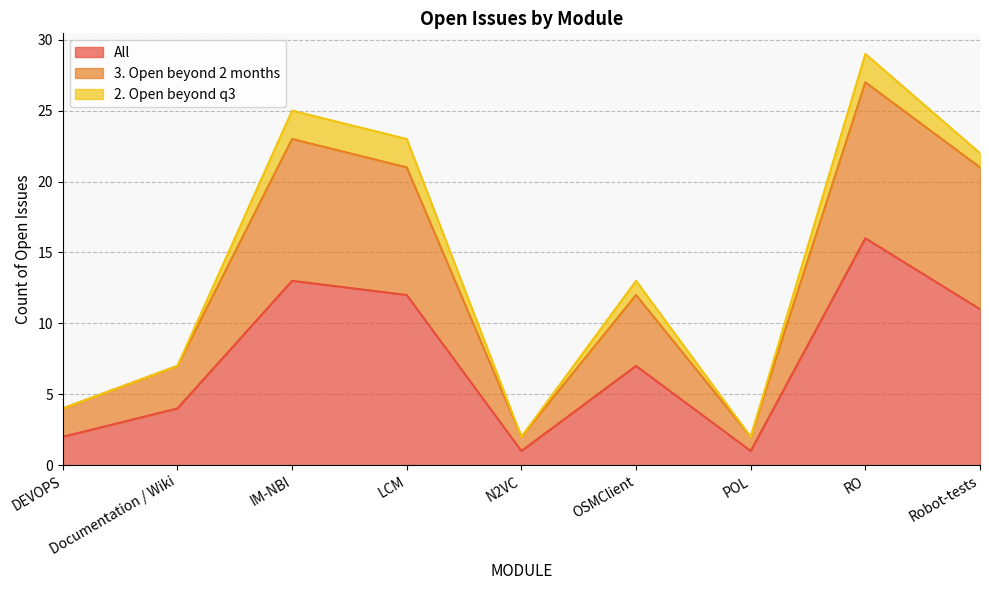

The value of 3. Open beyond 2 months at LCM is 21. True or false?

True